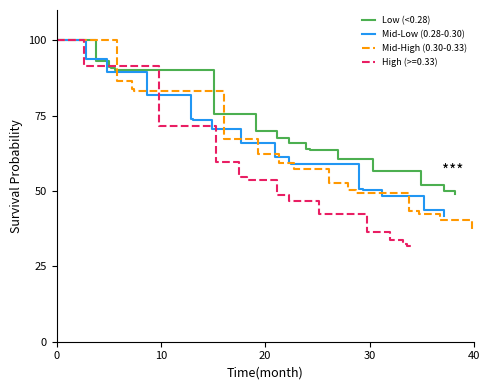

How many times do Mid-Low (0.28-0.30) and Mid-High (0.30-0.33) cross each other?

2